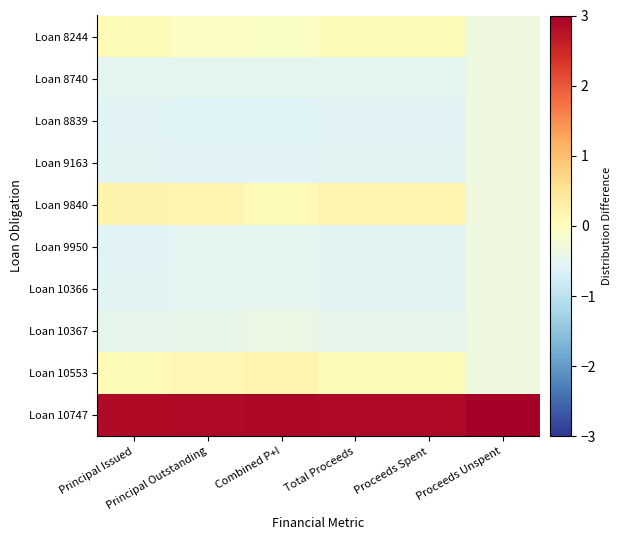

Between Combined P+I and Principal Issued, which is larger?

Principal Issued